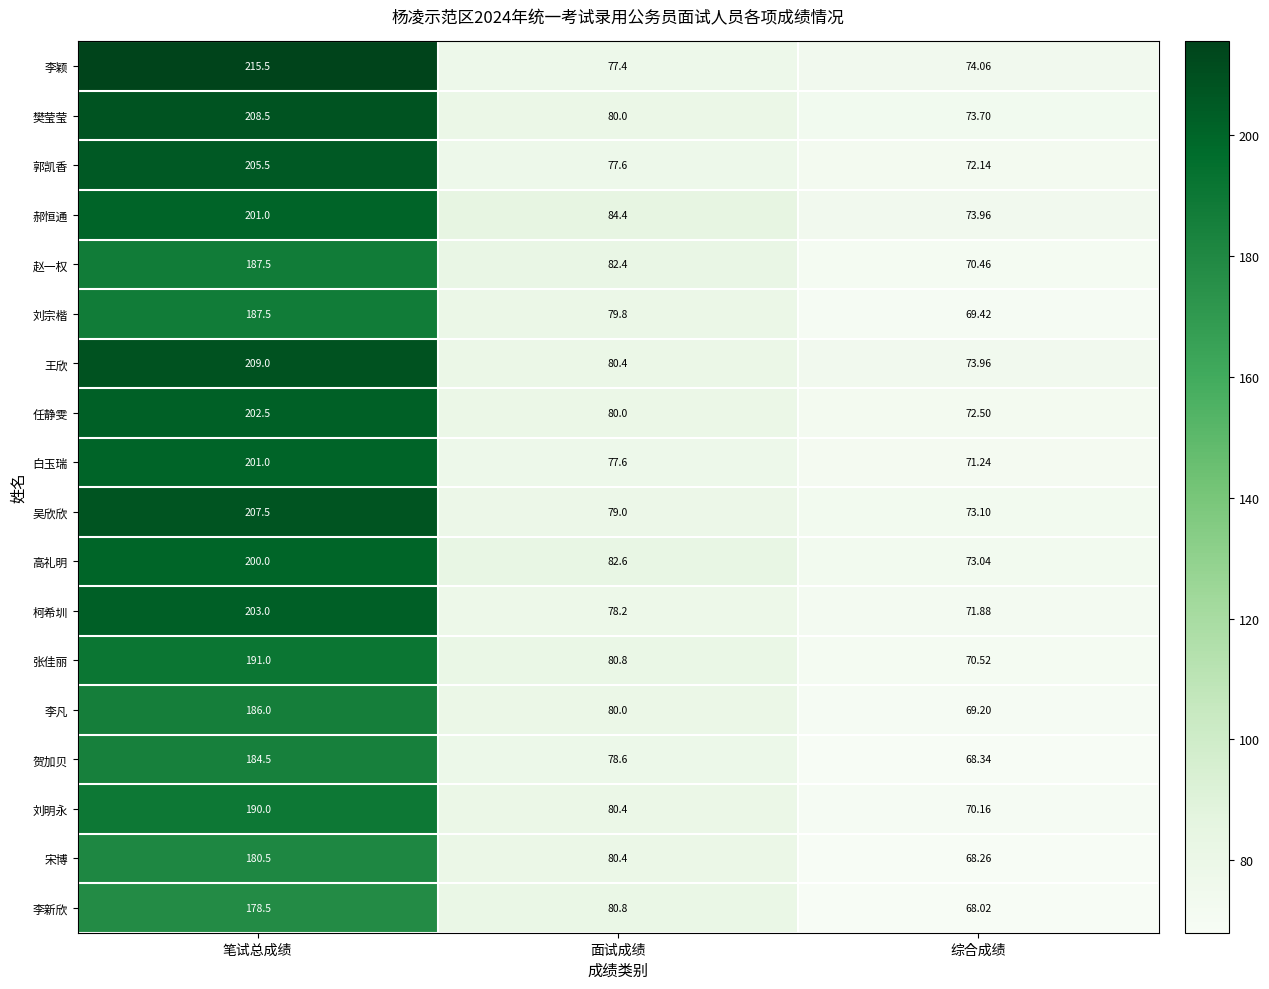

What is the spread (max minus min) of values at 综合成绩?

6.0